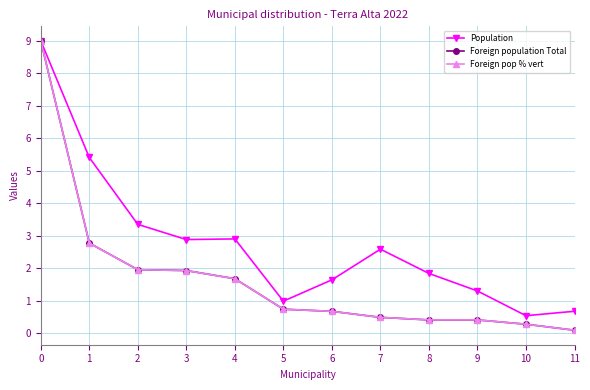

What is the difference between the Foreign pop % vert values at 6 and 7?

0.2